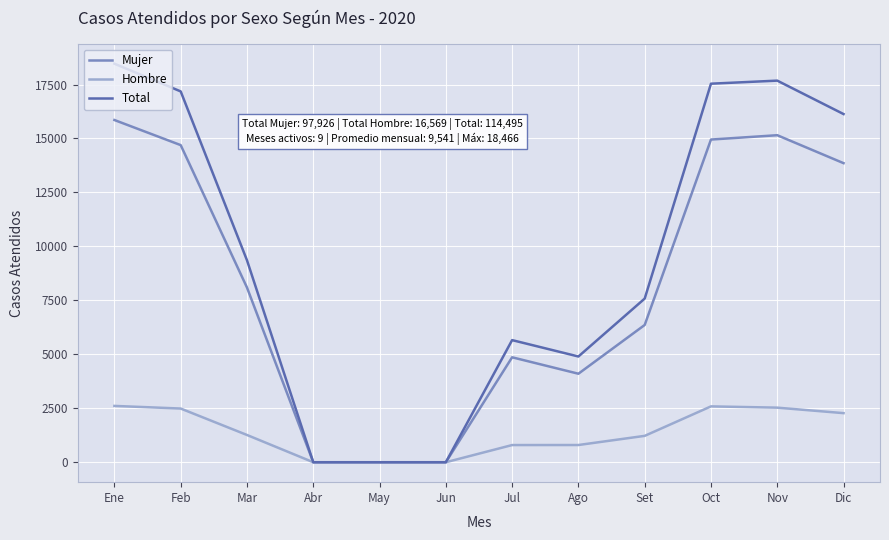

Is it true that Mujer equals 4862 at Jul?

True